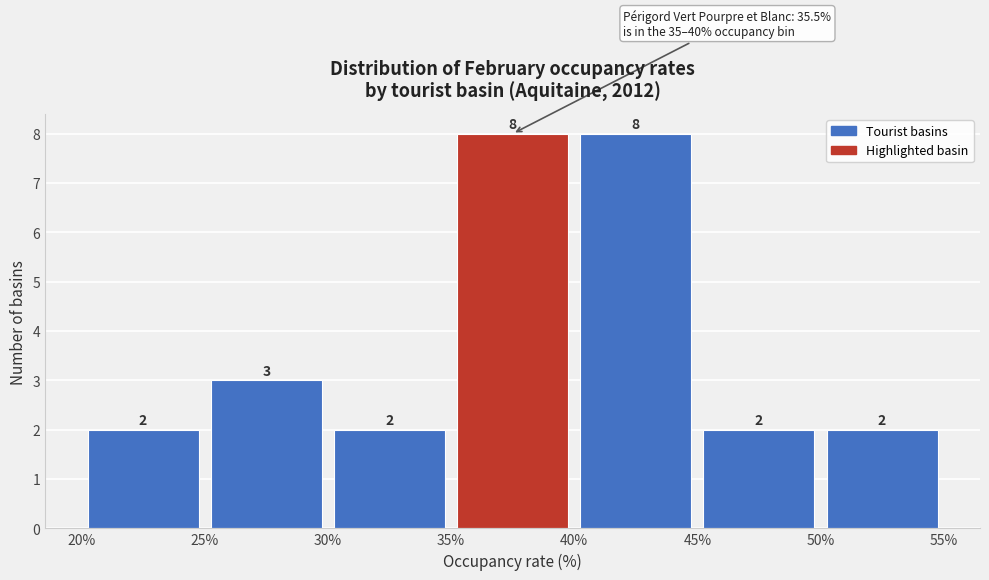

Reading left to right, list every bar in this chart as the range it spans on the x-axis followed by its height.

20% to 25%: 2
25% to 30%: 3
30% to 35%: 2
35% to 40%: 8
40% to 45%: 8
45% to 50%: 2
50% to 55%: 2